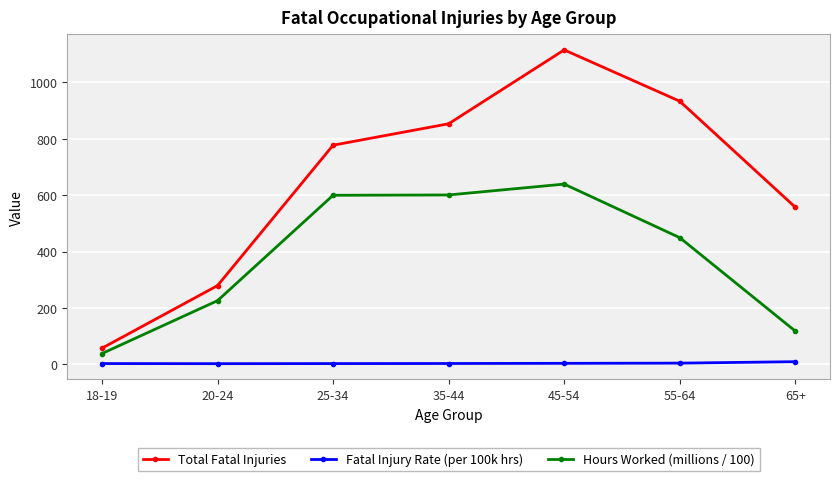

Which series has the largest range (max minus min)?

Total Fatal Injuries